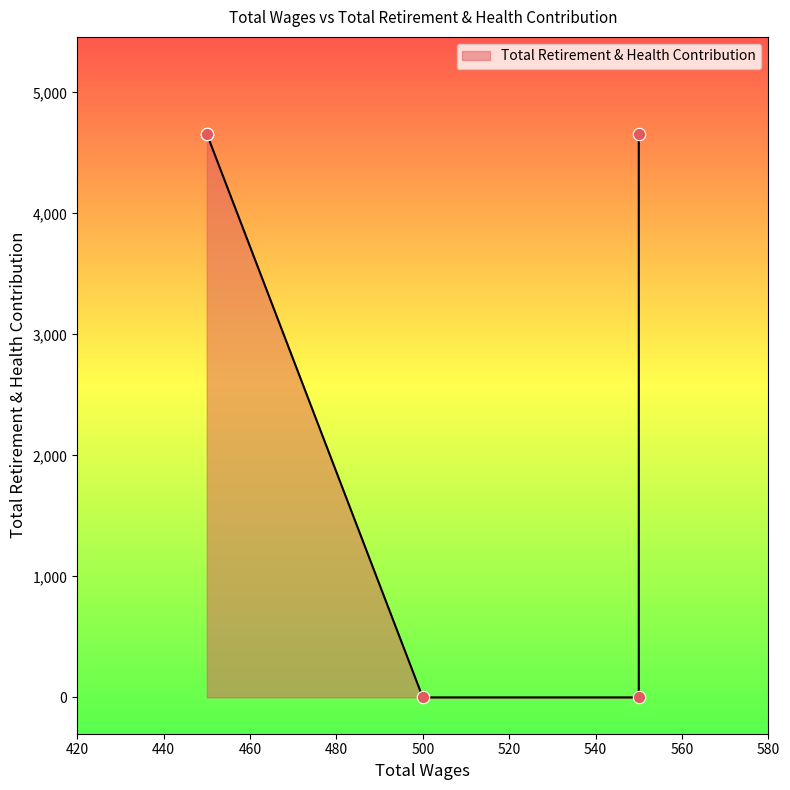

Between 450.0 and 500.0, which is larger?

450.0